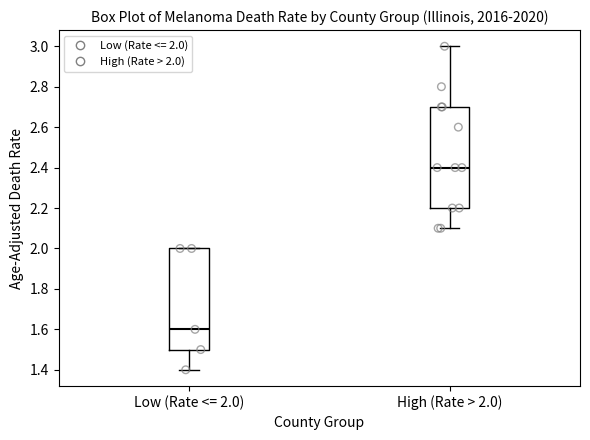

Reading left to right, read every box against the y-axis: the position of its median line, the range the box covers, and the ends of its whiskers. The values are not printed on the chart, so give them approximately, as read against the axis.

Low (Rate <= 2.0): median 1.6, box 1.5 to 2.0, whiskers 1.4 to 2.0
High (Rate > 2.0): median 2.4, box 2.2 to 2.7, whiskers 2.1 to 3.0